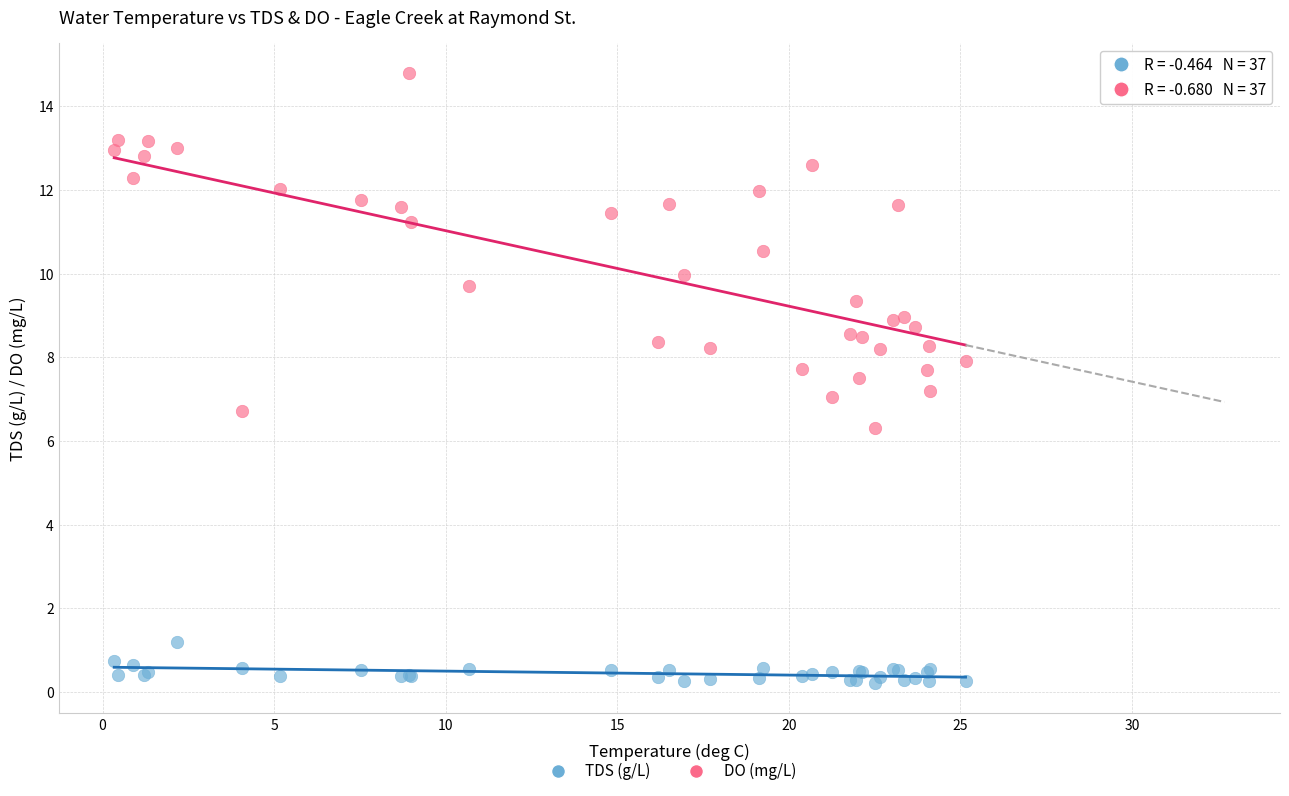

Which series reaches the minimum Y coordinate?

TDS (g/L)